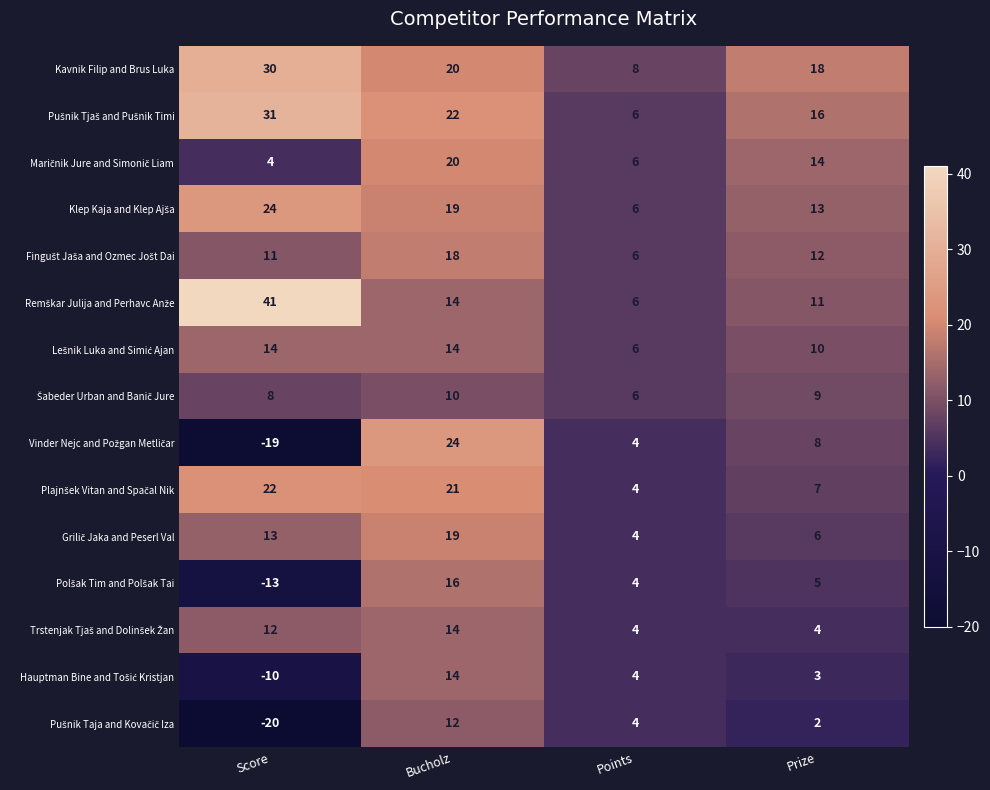

At how many categories does at least one series exceed 4?

4